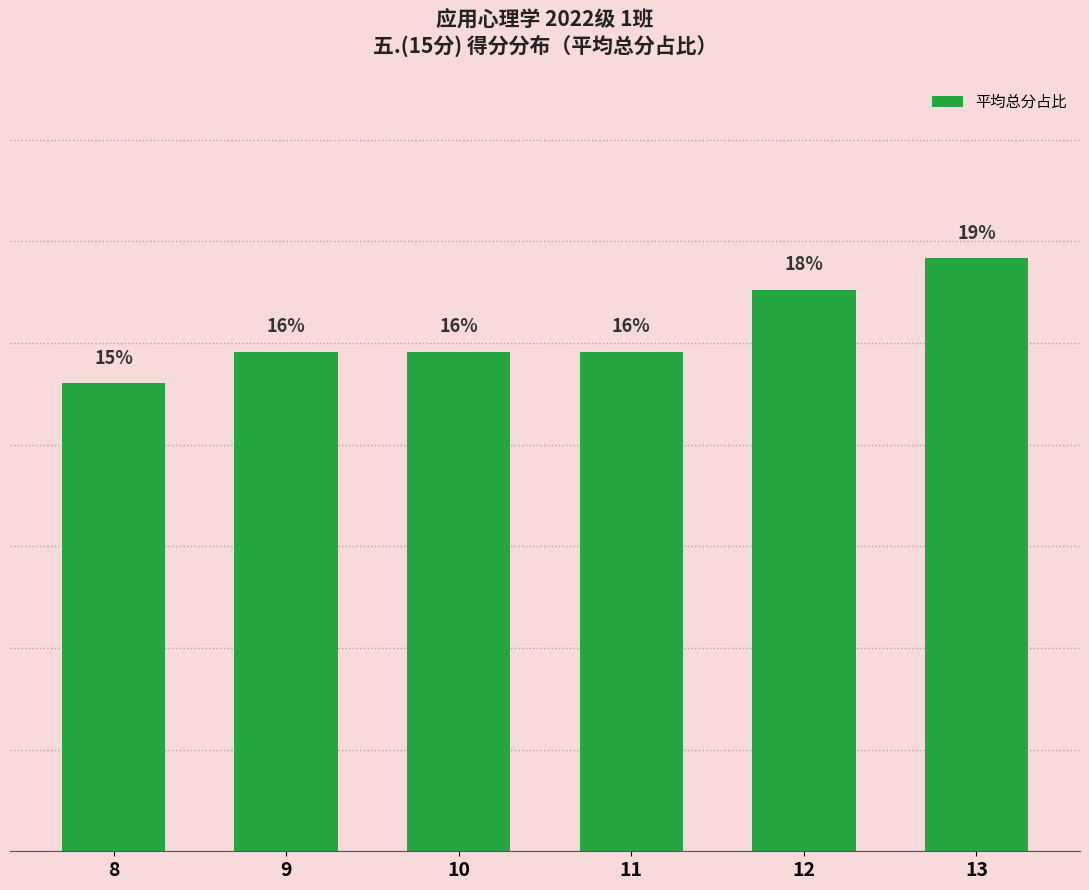

Reading left to right, transcribe all the data shown in this chart.

15	16	16	16	18	19